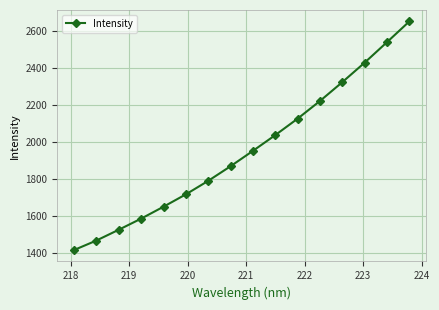

What is the value of the 5th point from the left?

1652.0